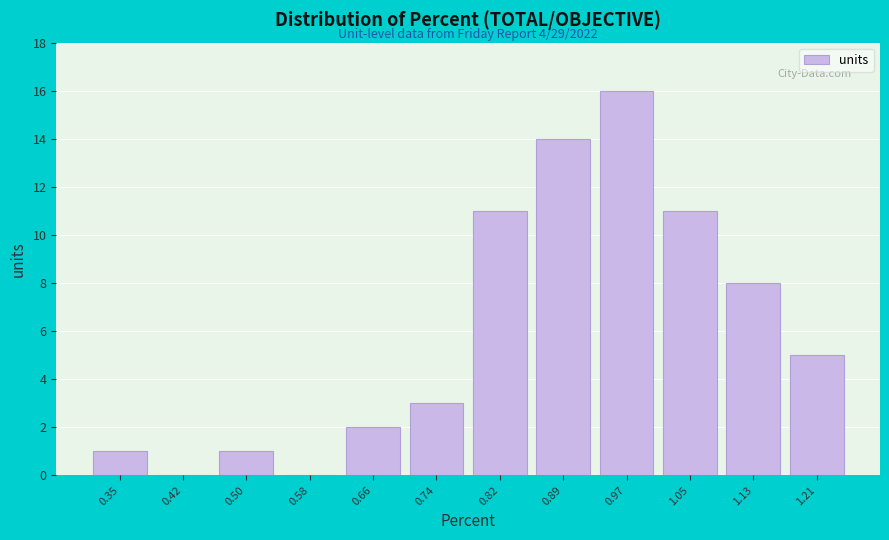

Over which range of the x-axis is the bar tallest?

0.93 to 1.01